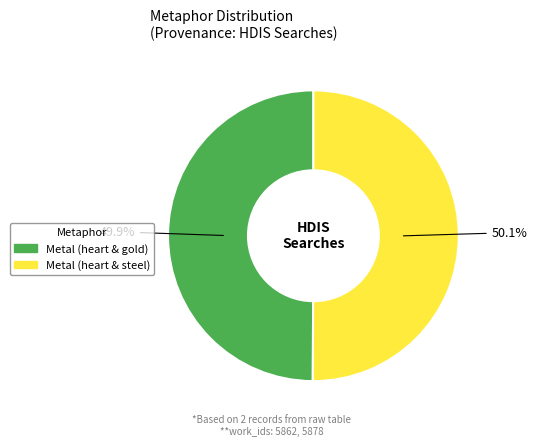

What is the ratio of the value at Metal (heart & steel) to the value at Metal (heart & gold)?

1.0